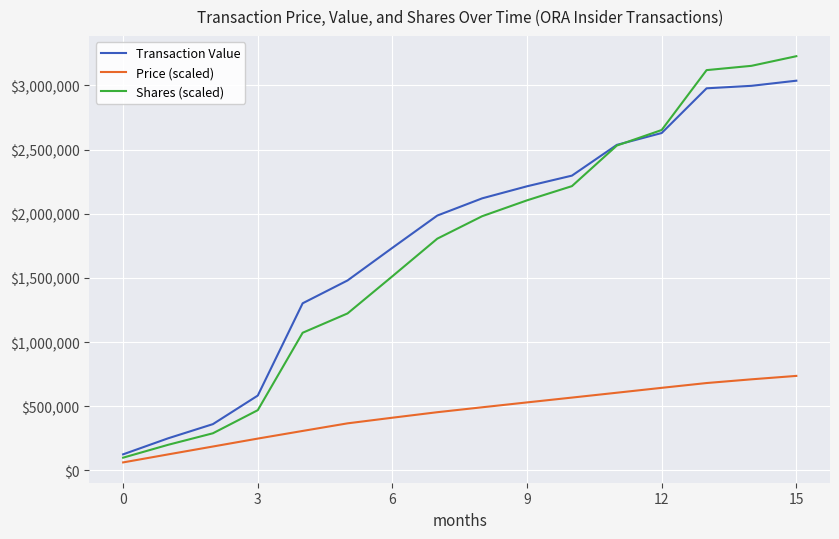

Rank the series by their maximum value, from highest to lowest.

Shares (scaled), Transaction Value, Price (scaled)